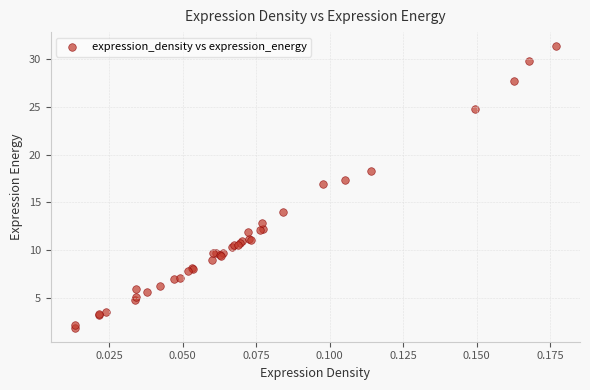

What Y value in the scatter plot is closest to 16?

17.0